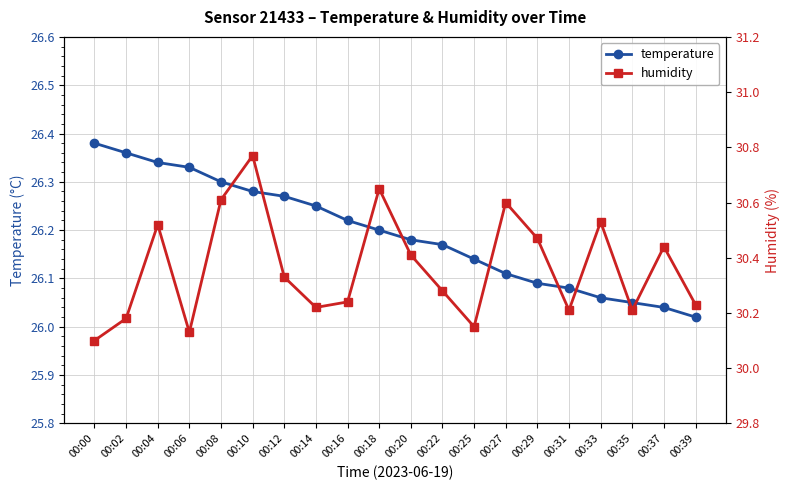

Which series has the largest total across all categories?

humidity